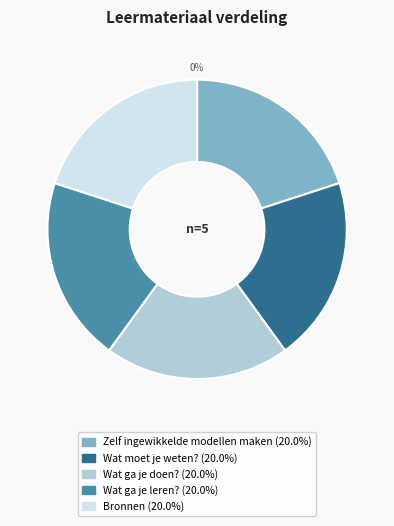

To the nearest percent, what is the average slice percentage?

20%